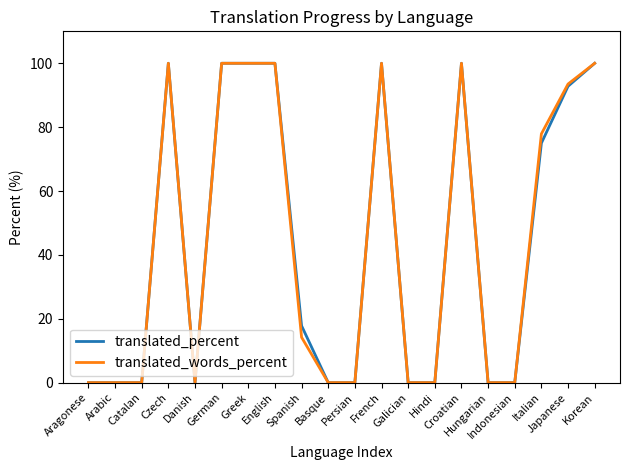

What position from the right is Czech?

17